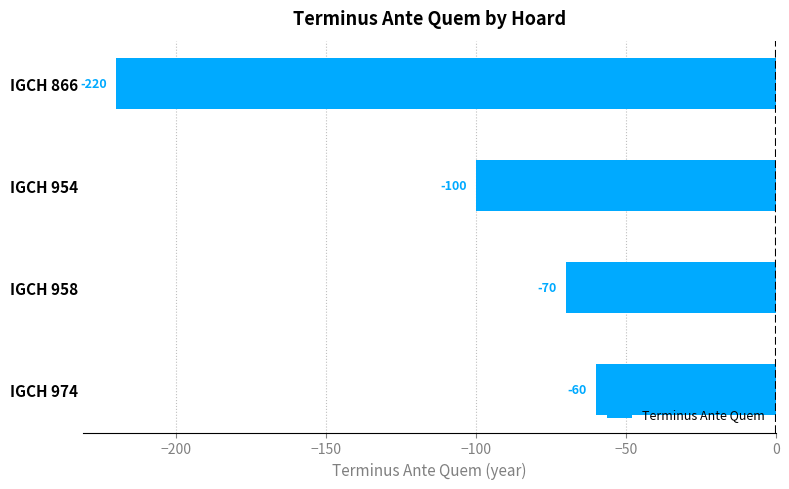

At which label is the value closest to -140?

IGCH 954